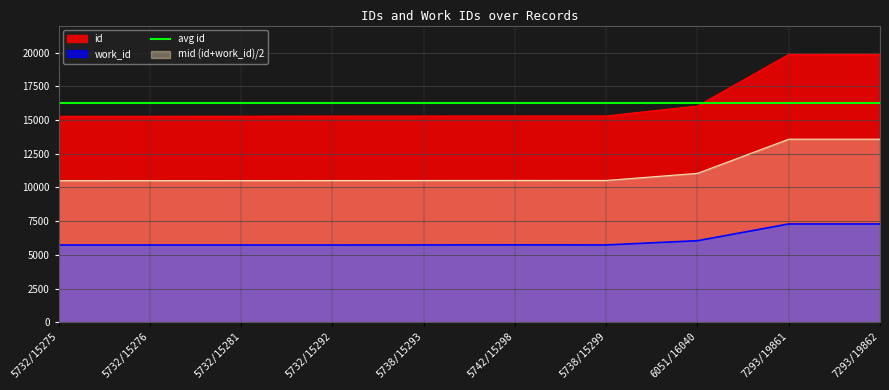

What is the greatest value displayed?

19862.0